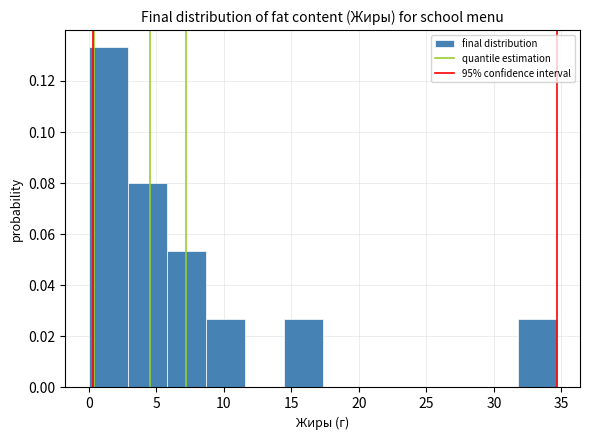

Over which range of the x-axis is the bar tallest?

0.0 to 3.0